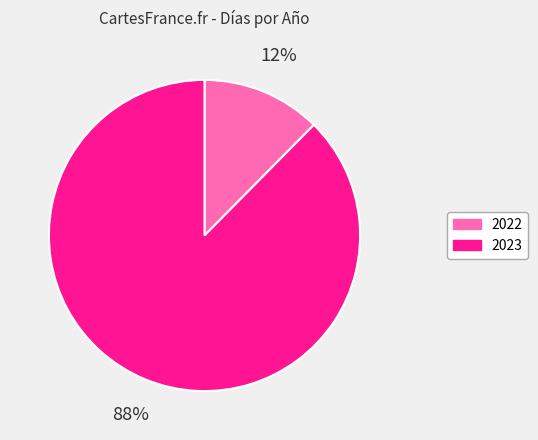

Does 2023 account for over 50% of the chart?

Yes